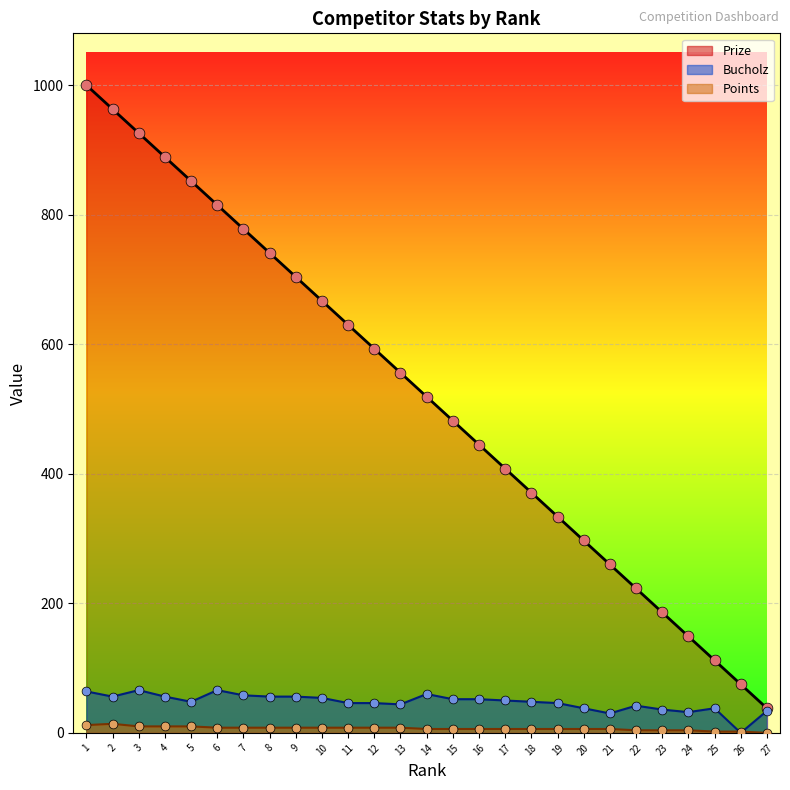

Which series has the widest spread of Y values?

Prize